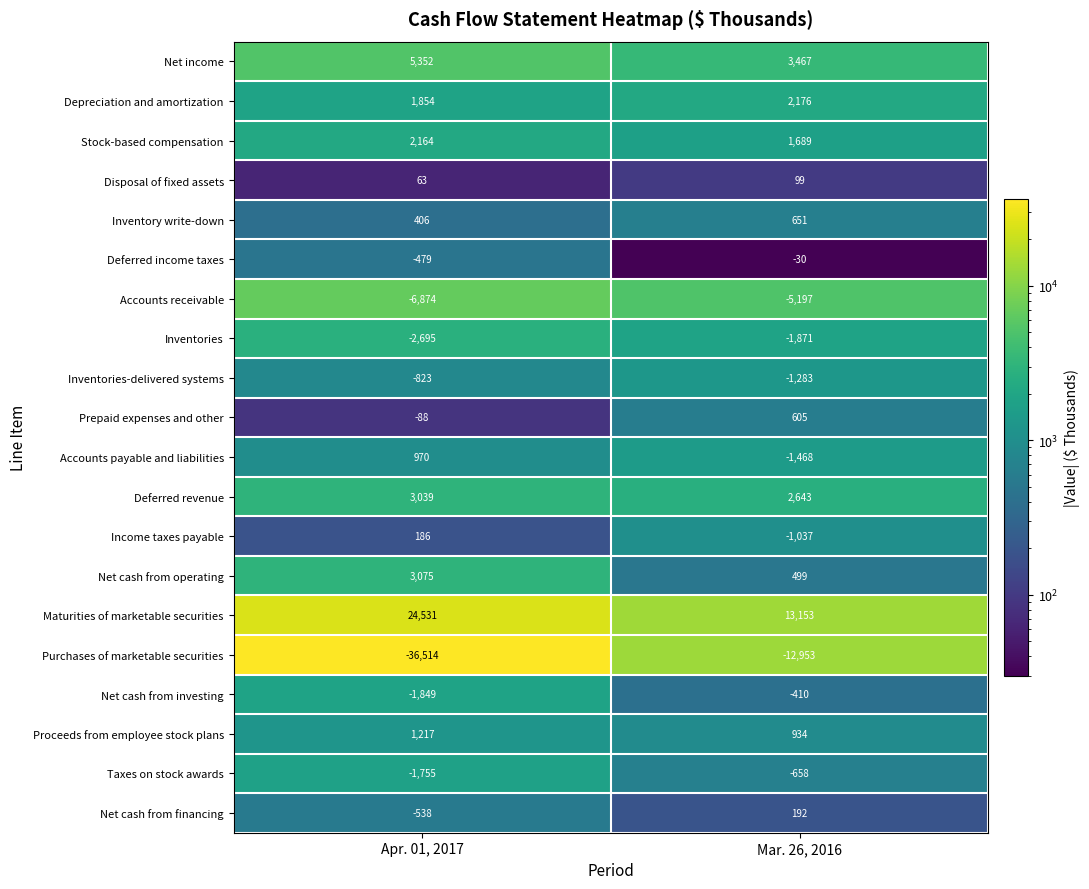

How many data points in Deferred revenue are less than 3039?

1